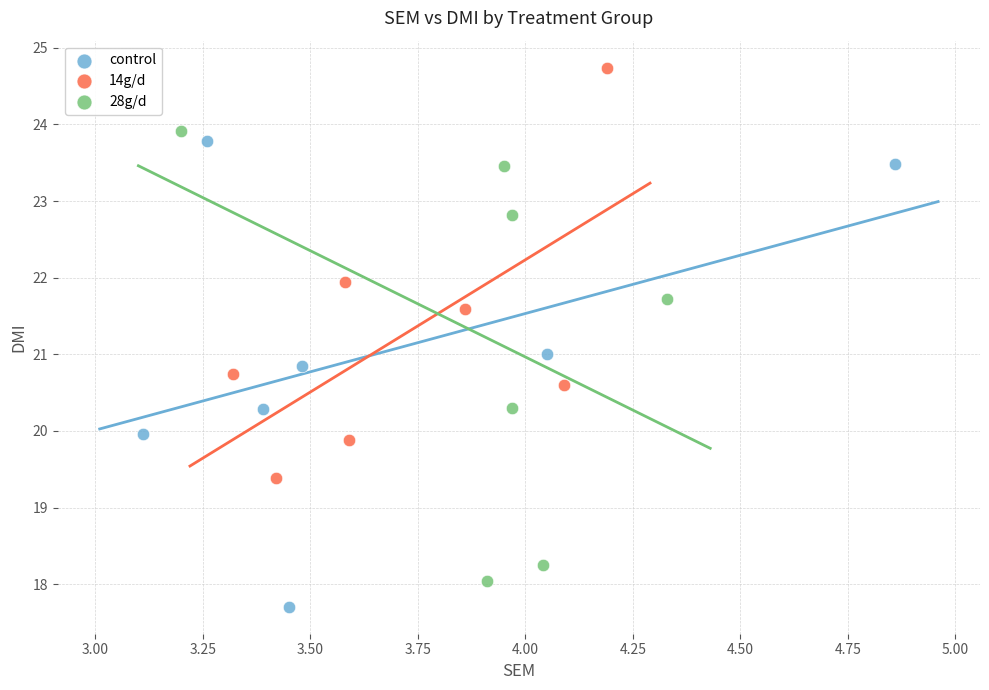

Which series reaches the minimum Y coordinate?

control